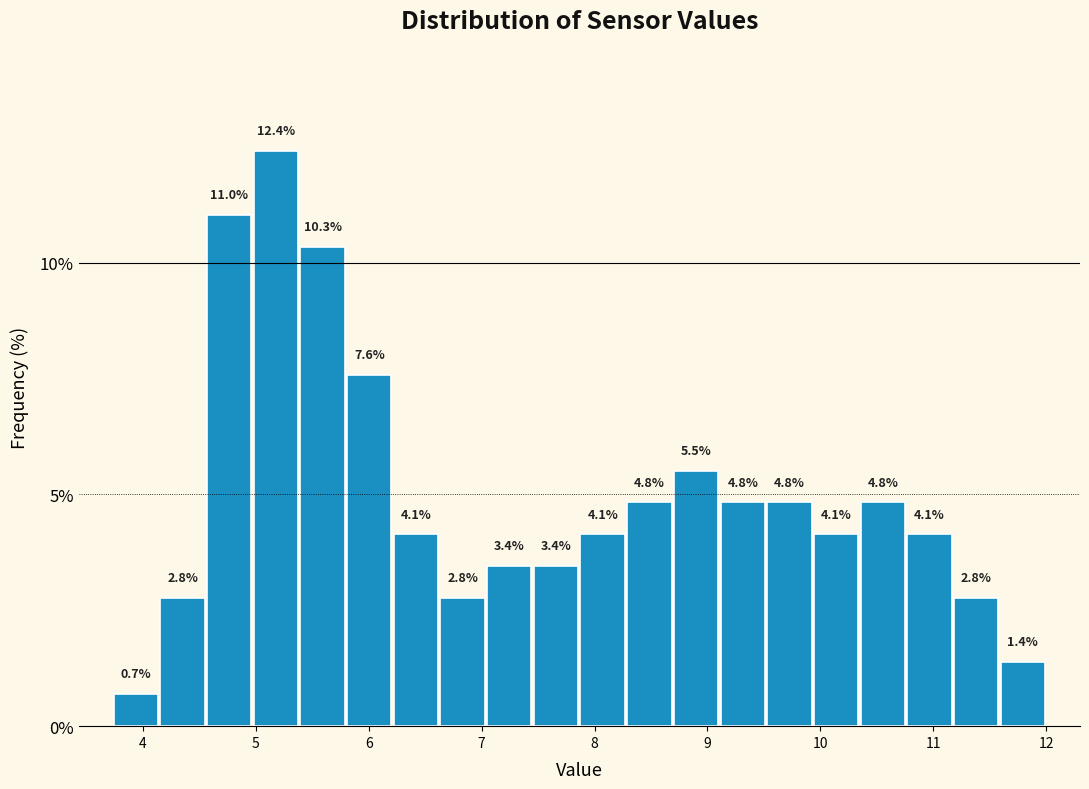

How tall is the bar that spans 7.5 to 7.9 on the x-axis? The bar edges are not printed on the chart, so give them approximately, as read against the axis.

3.4